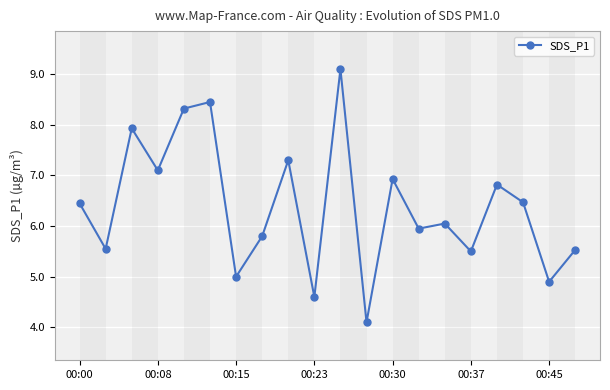

What is the difference between the maximum and second lowest values?

4.5